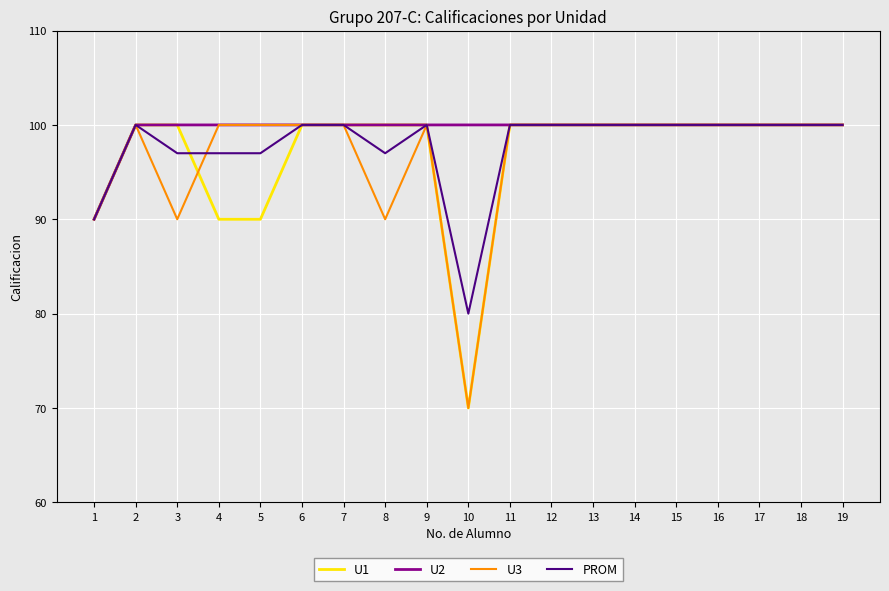

How many lines are shown in the chart?

4